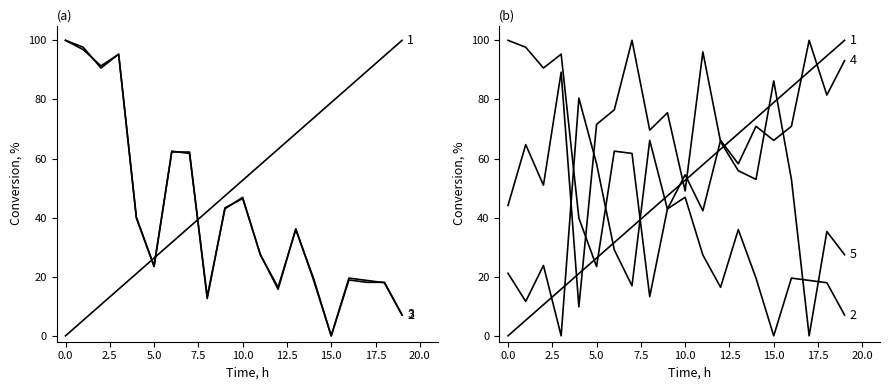

At which category does 5 reach its first local valley?

2